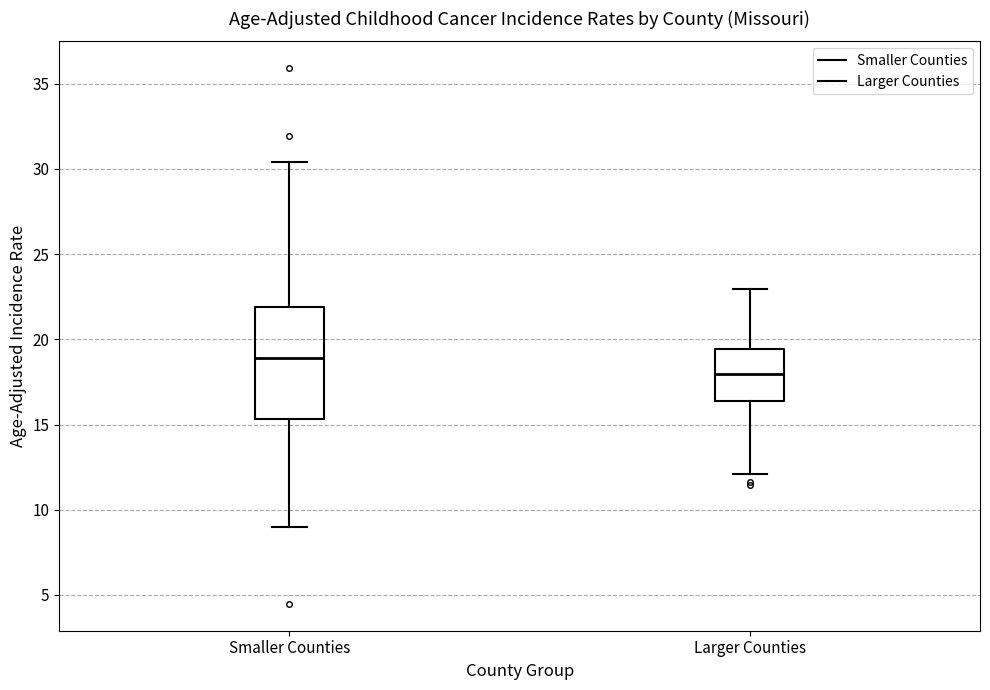

Which box is the tallest, from its lower edge to its upper edge?

Smaller Counties